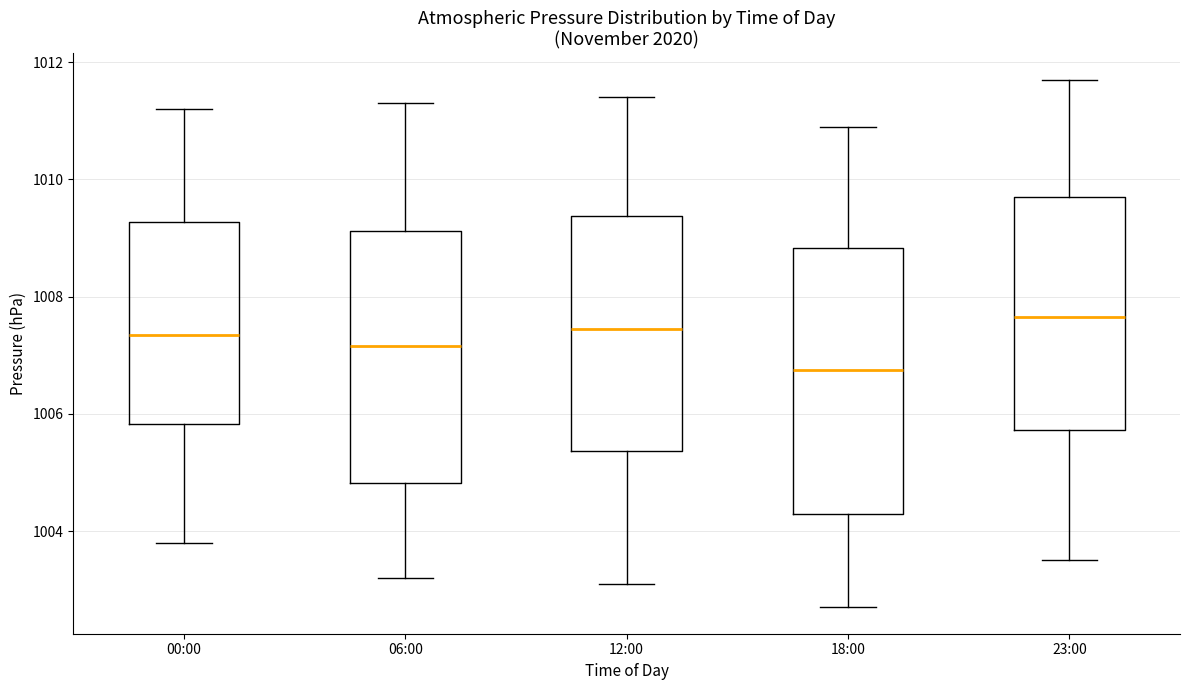

Reading left to right, transcribe this box plot: for each box, give where its median line is, the range the box spans, and where its two whiskers end, as read against the y-axis. The values are not printed on the chart, so give them approximately, as read against the axis.

00:00: median 1007.4, box 1005.8 to 1009.2, whiskers 1003.8 to 1011.2
06:00: median 1007.2, box 1004.8 to 1009.2, whiskers 1003.2 to 1011.4
12:00: median 1007.4, box 1005.4 to 1009.4, whiskers 1003.2 to 1011.4
18:00: median 1006.8, box 1004.4 to 1008.8, whiskers 1002.8 to 1011.0
23:00: median 1007.6, box 1005.8 to 1009.8, whiskers 1003.6 to 1011.8